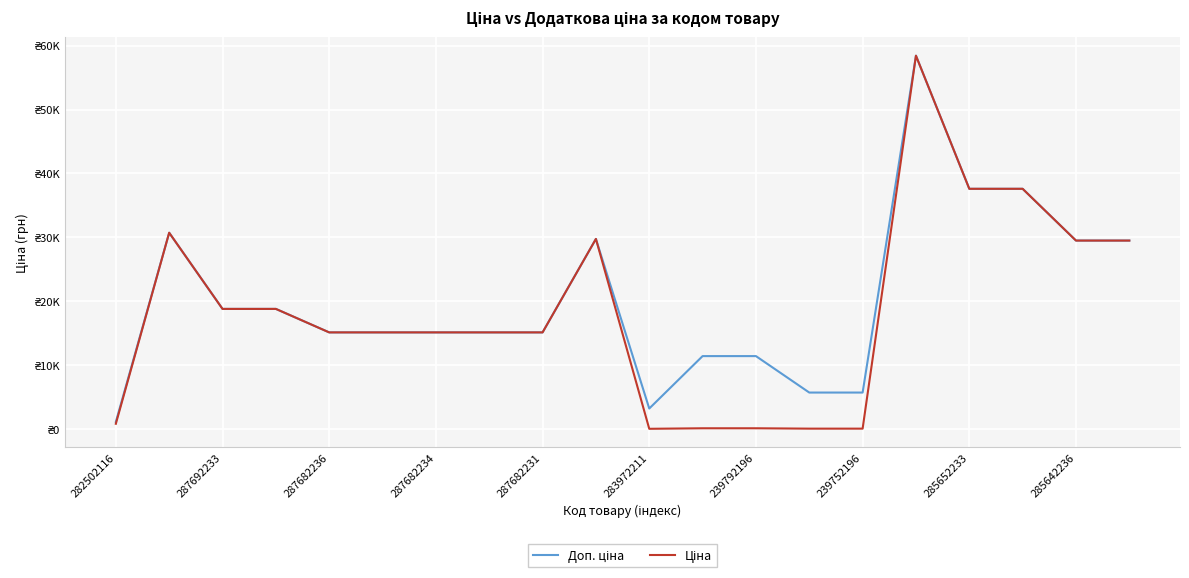

Does the chart display data point markers on the line(s)?

No